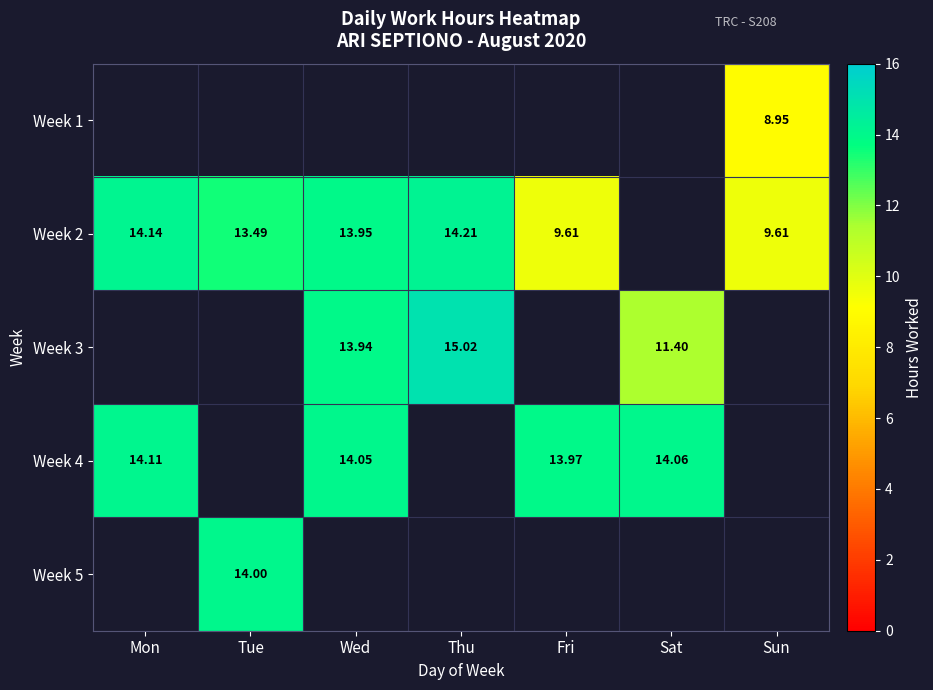

True or false: Week 4 has a value of 18.3 at Fri.

False